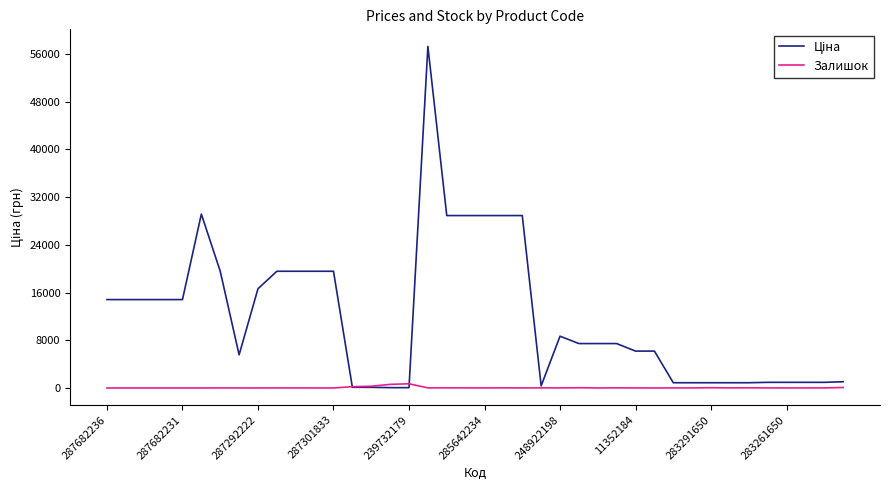

Where does the Ціна series first go above 7444?

287682236